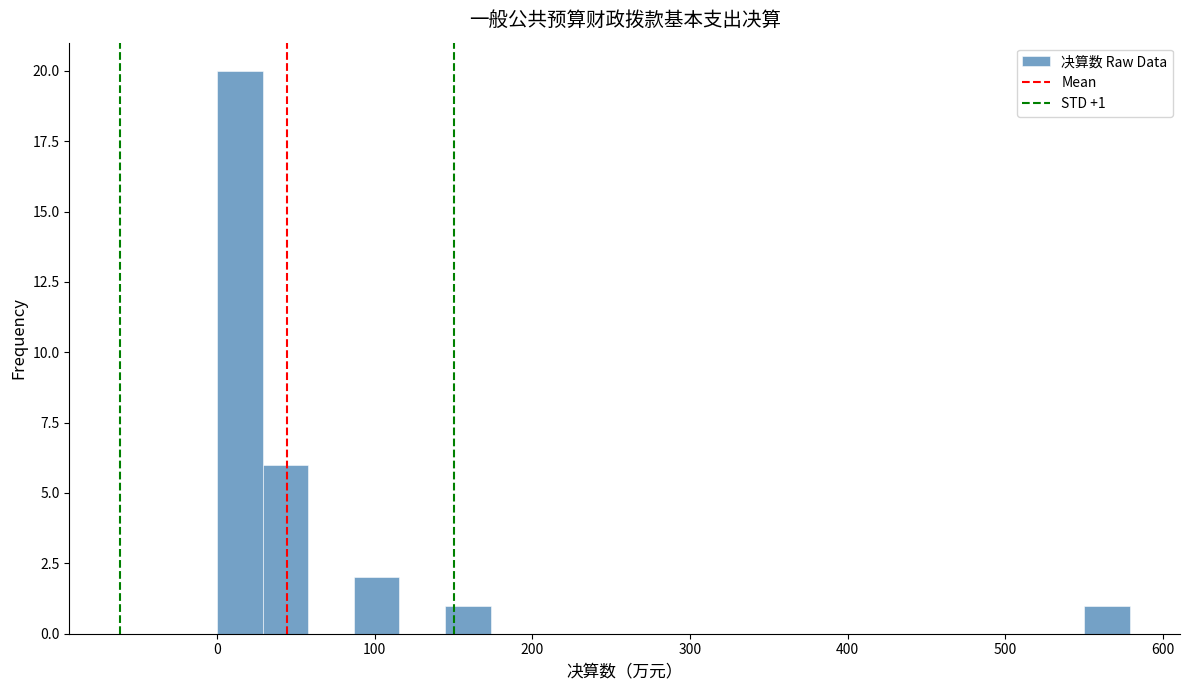

Around what value on the x-axis is the tallest bar? Give the approximate position of its centre, as read against the axis.

10